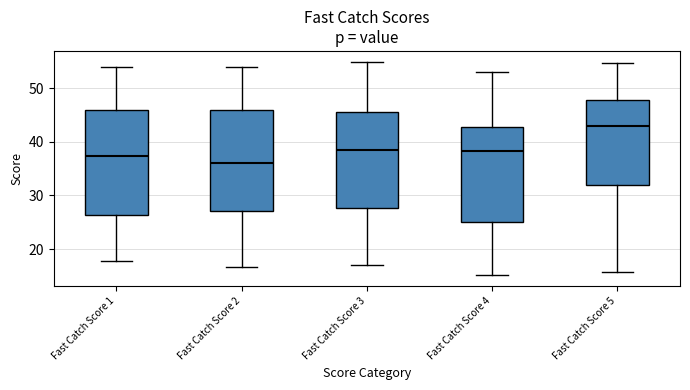

Reading left to right, transcribe this box plot: for each box, give where its median line is, the range the box spans, and where its two whiskers end, as read against the y-axis. The values are not printed on the chart, so give them approximately, as read against the axis.

Fast Catch Score 1: median 37, box 26 to 46, whiskers 18 to 54
Fast Catch Score 2: median 36, box 27 to 46, whiskers 17 to 54
Fast Catch Score 3: median 39, box 28 to 46, whiskers 17 to 55
Fast Catch Score 4: median 38, box 25 to 43, whiskers 15 to 53
Fast Catch Score 5: median 43, box 32 to 48, whiskers 16 to 55